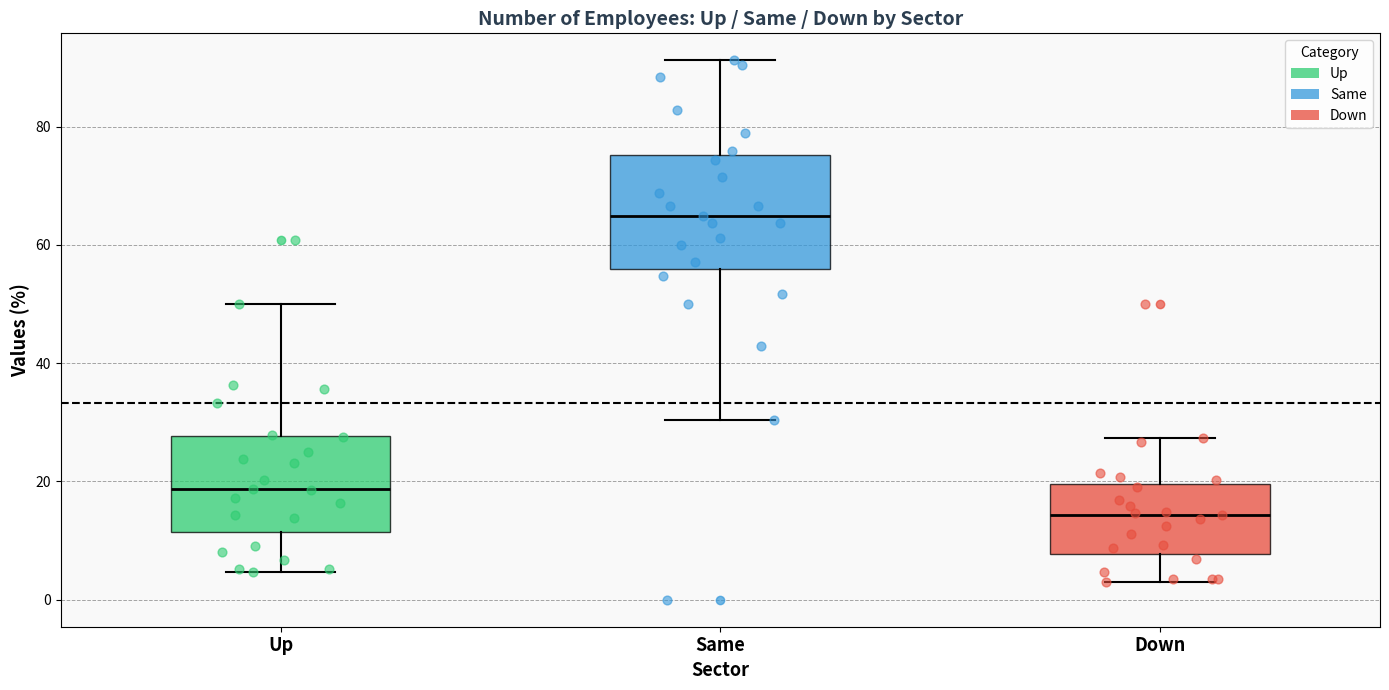

Where is the lower edge of the box for Up on the y-axis? The values are not printed on the chart, so give them approximately, as read against the axis.

12